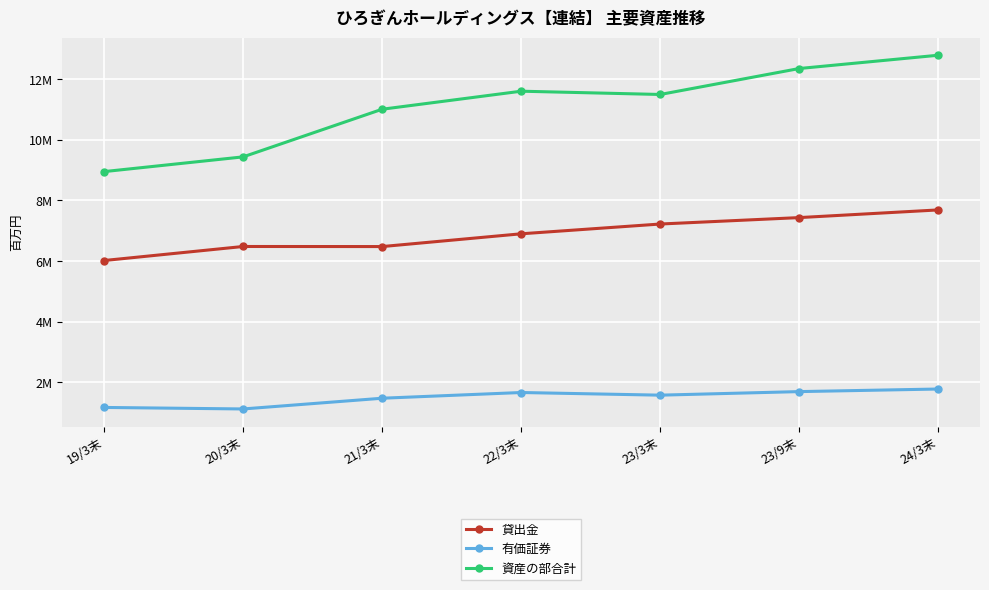

Does the chart have visible grid lines?

Yes